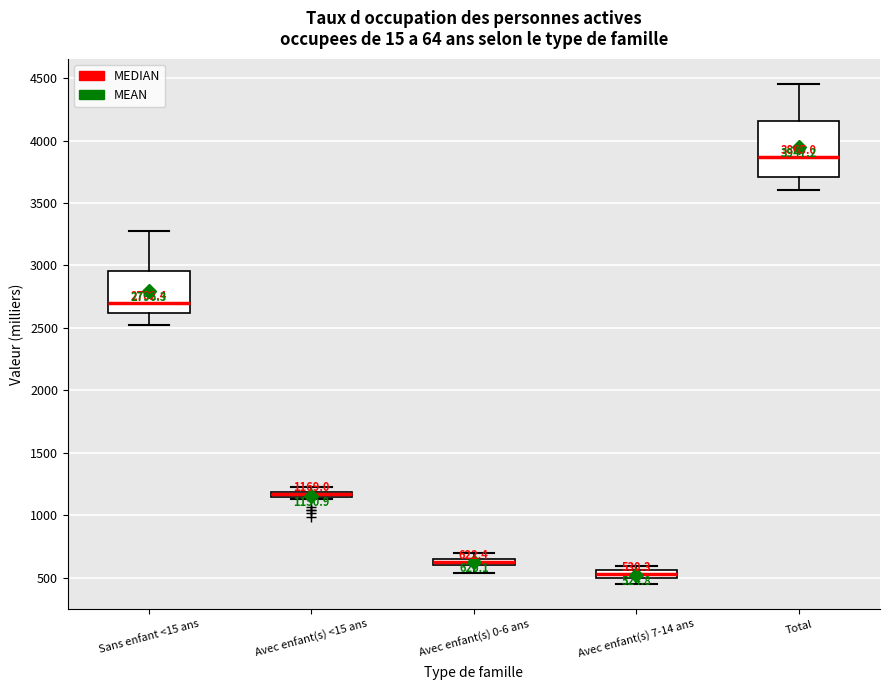

Comparing the boxes themselves (not the whiskers), which one is the tallest?

Total